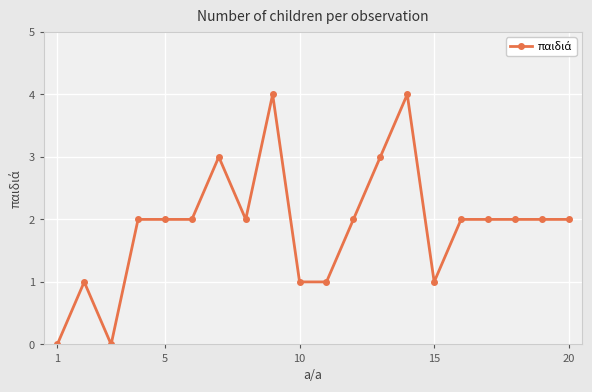

Reading left to right, list all the values displayed in this chart.

0	1	0	2	2	2	3	2	4	1	1	2	3	4	1	2	2	2	2	2